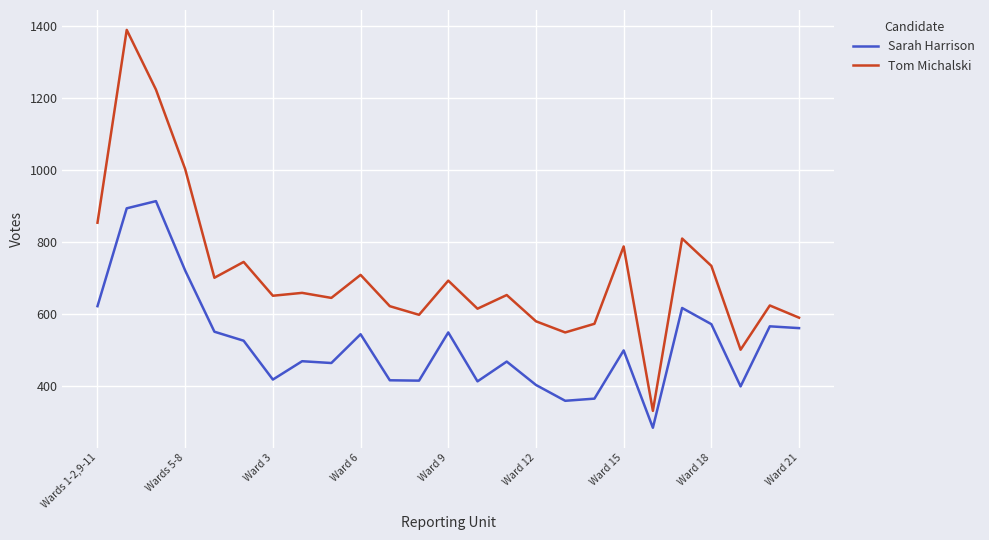

True or false: Tom Michalski and Sarah Harrison intersect in this chart.

False